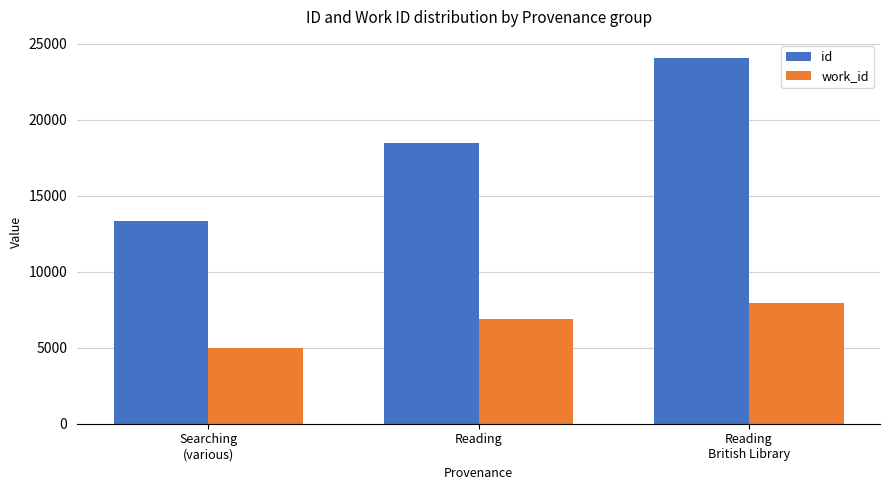

Is it true that id equals 36407.5 at Reading
British Library?

False